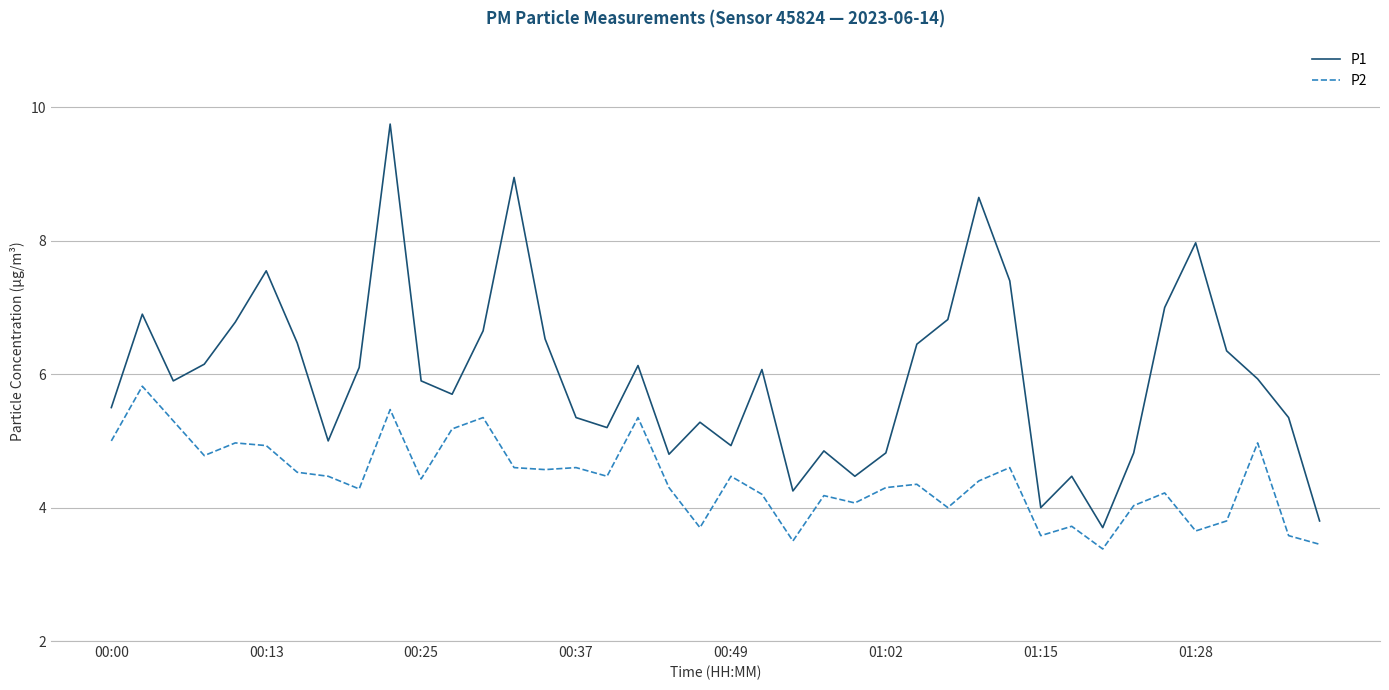

Which series has the largest range (max minus min)?

P1